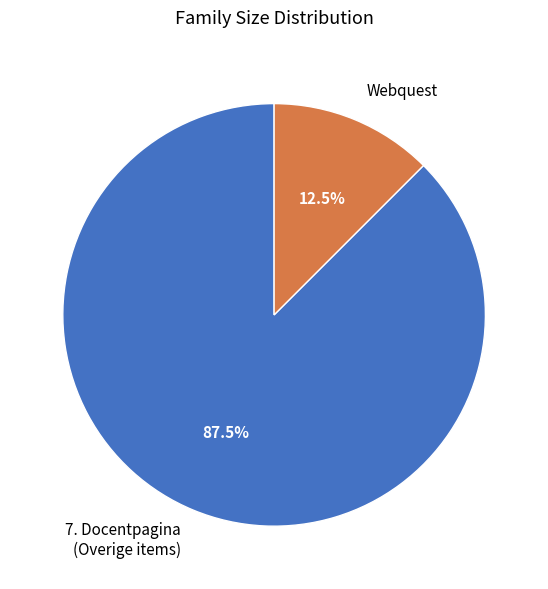

What is the total percentage of 7. Docentpagina (Overige items) and Webquest?

100.0%